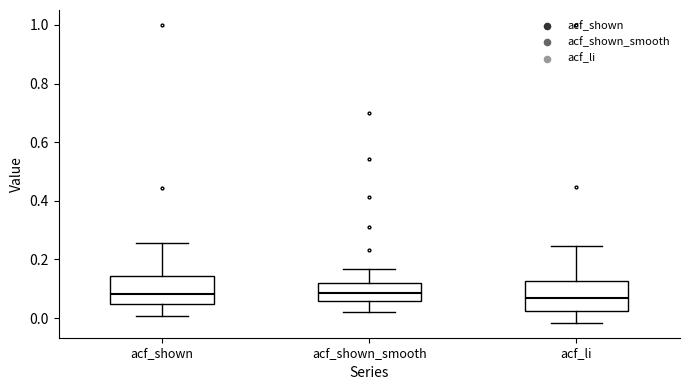

Reading left to right, read every box against the y-axis: the position of its median line, the range the box covers, and the ends of its whiskers. The values are not printed on the chart, so give them approximately, as read against the axis.

acf_shown: median 0.08, box 0.04 to 0.14, whiskers 0.00 to 0.26
acf_shown_smooth: median 0.08, box 0.06 to 0.12, whiskers 0.02 to 0.16
acf_li: median 0.06, box 0.02 to 0.12, whiskers -0.02 to 0.24